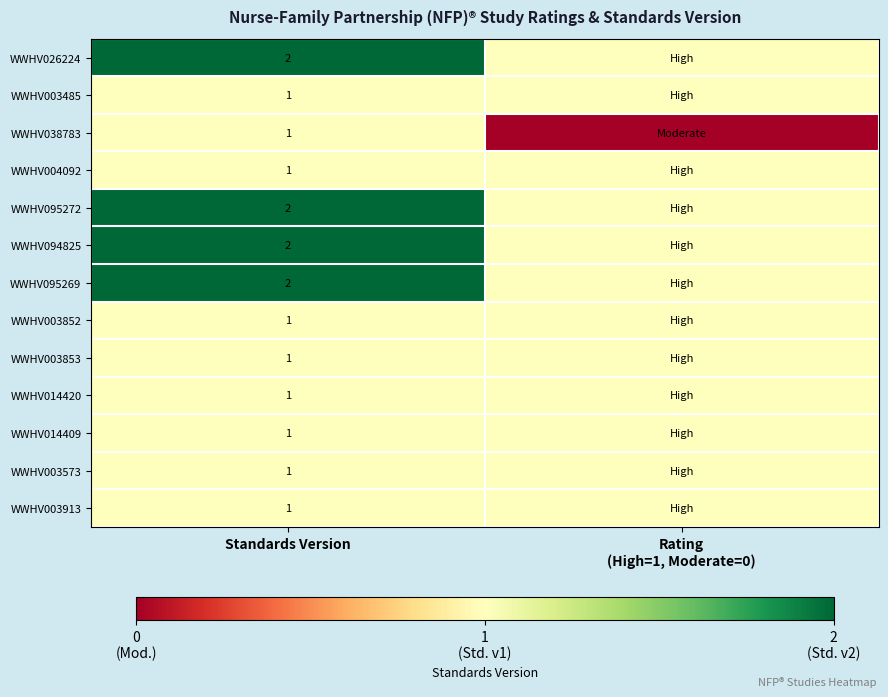

True or false: WWHV095272 has a value of 2 at Standards Version.

True